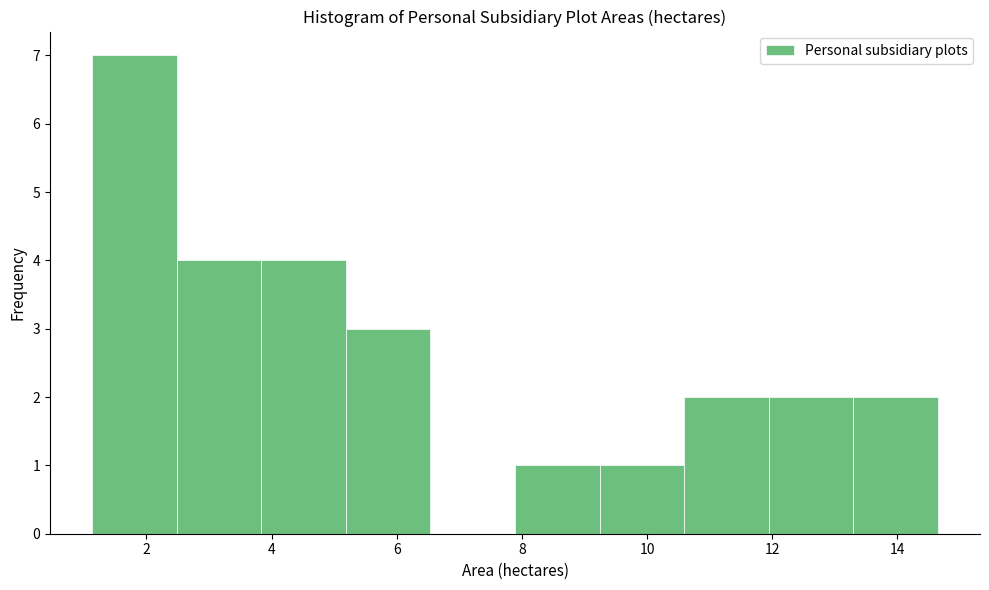

Reading left to right, transcribe this chart: for each bar, give the range it covers on the x-axis and its height. Neither the bar edges nor the heights are printed on the chart, so give them approximately, as read against the axes.

1.2 to 2.4: 7
2.4 to 3.8: 4
3.8 to 5.2: 4
5.2 to 6.6: 3
6.6 to 7.8: 0
7.8 to 9.2: 1
9.2 to 10.6: 1
10.6 to 12.0: 2
12.0 to 13.2: 2
13.2 to 14.6: 2